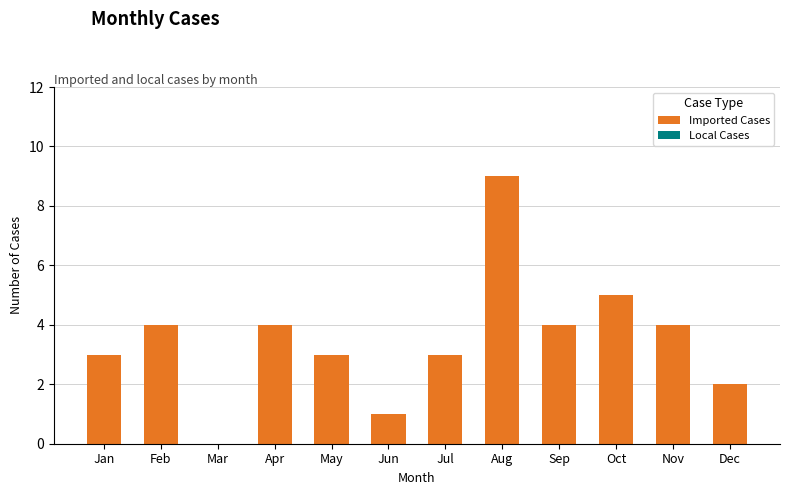

Reading left to right, extract all data points from this chart.

Jan=3	Feb=4	Mar=0	Apr=4	May=3	Jun=1	Jul=3	Aug=9	Sep=4	Oct=5	Nov=4	Dec=2